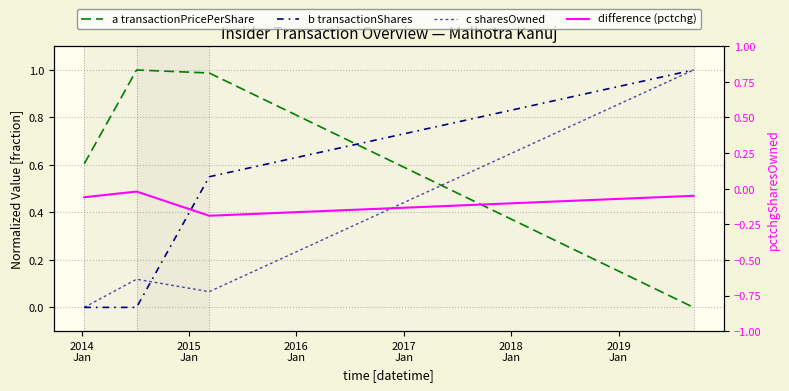

In c sharesOwned, how many points are lower than both neighbors (excluding endpoints)?

1